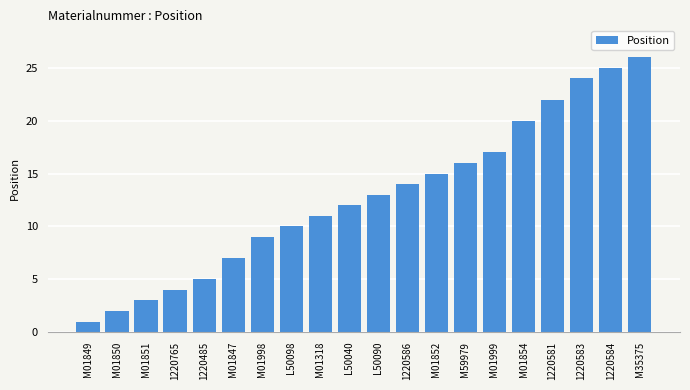

Rank the categories by value from highest to lowest.

M35375, 1220584, 1220583, 1220581, M01854, M01999, M59979, M01852, 1220586, L50090, L50040, M01318, L50098, M01998, M01847, 1220485, 1220765, M01851, M01850, M01849